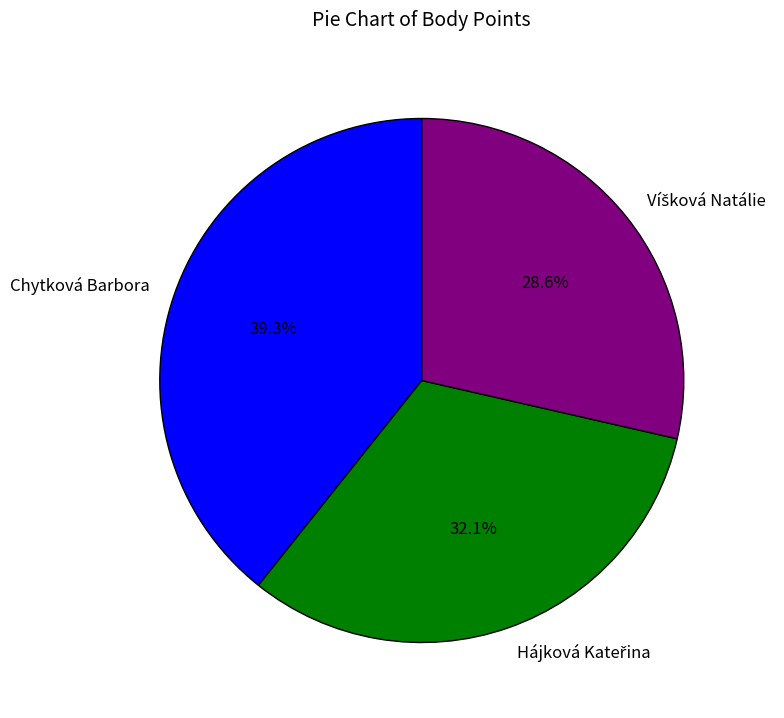

How much of the chart is everything except Chytková Barbora?

60.7%